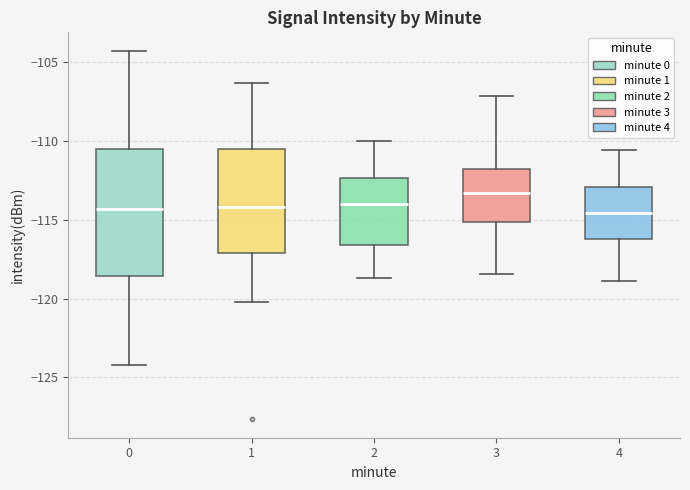

Where is the lower edge of the box at x = 4 on the y-axis? The values are not printed on the chart, so give them approximately, as read against the axis.

-116.0